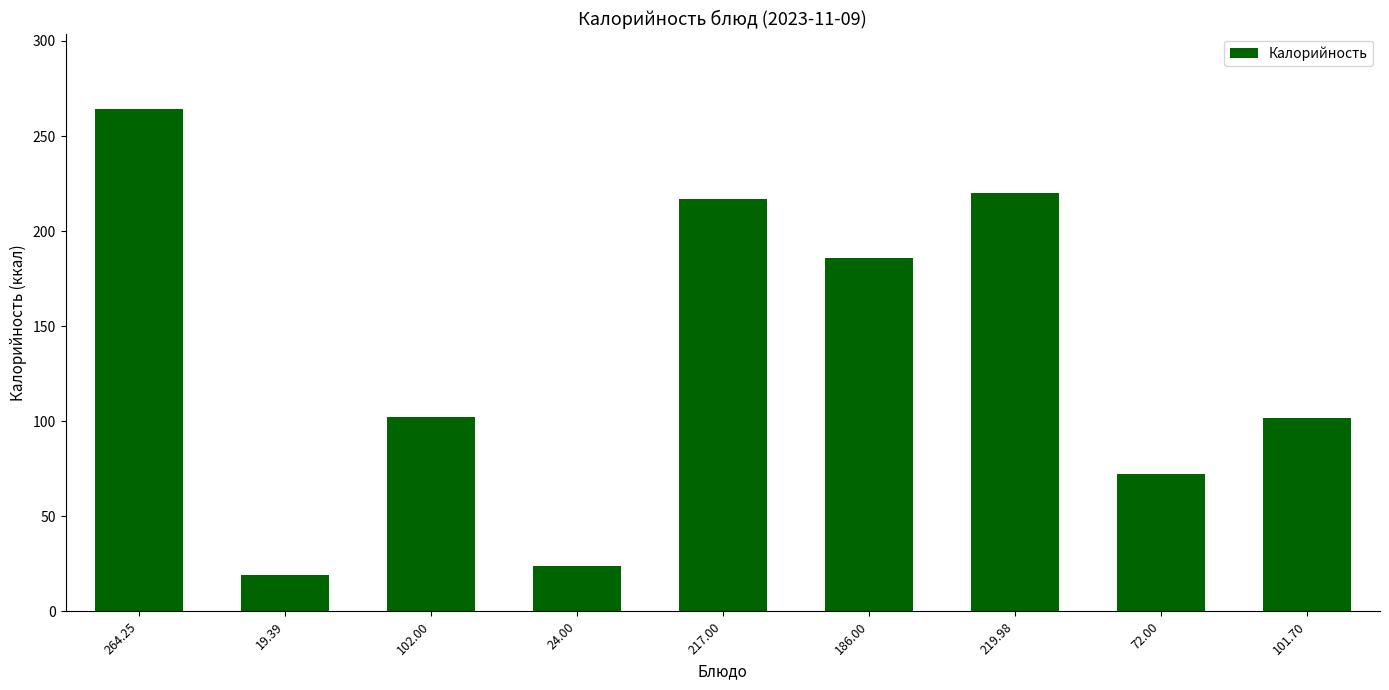

What is the minimum value shown in the chart?

19.4